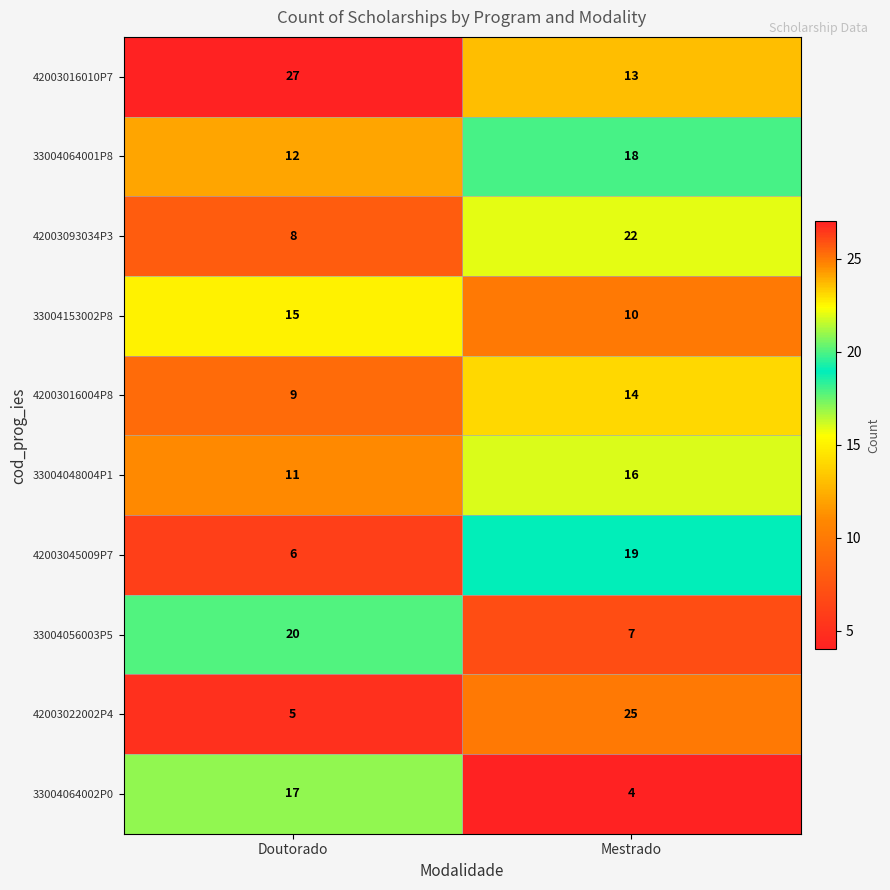

Which series has the largest total across all categories?

42003016010P7